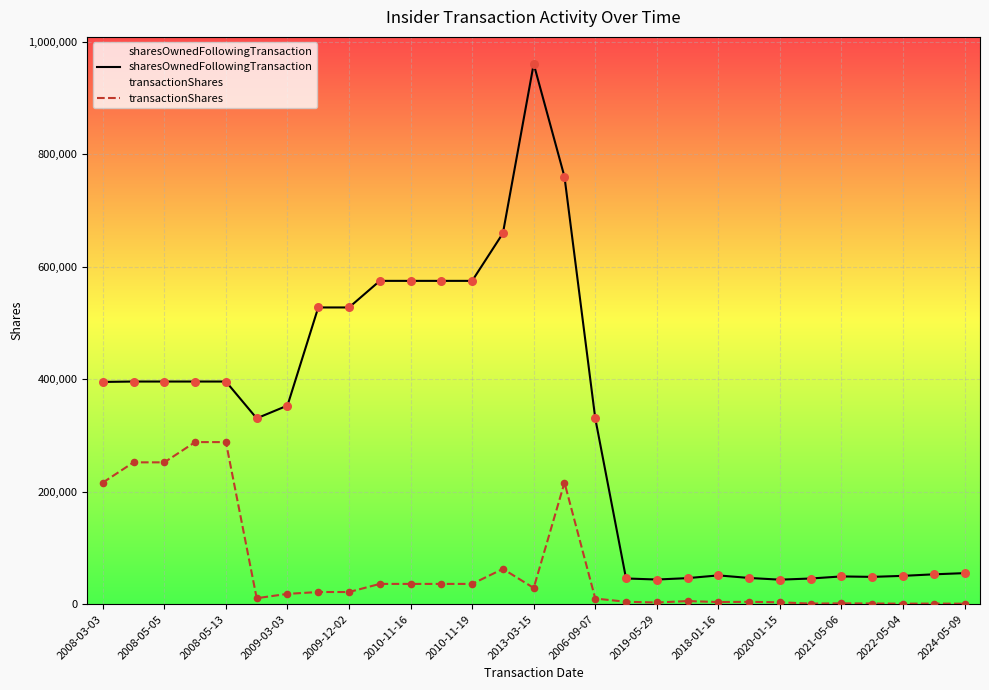

Which series reaches the minimum Y coordinate?

transactionShares